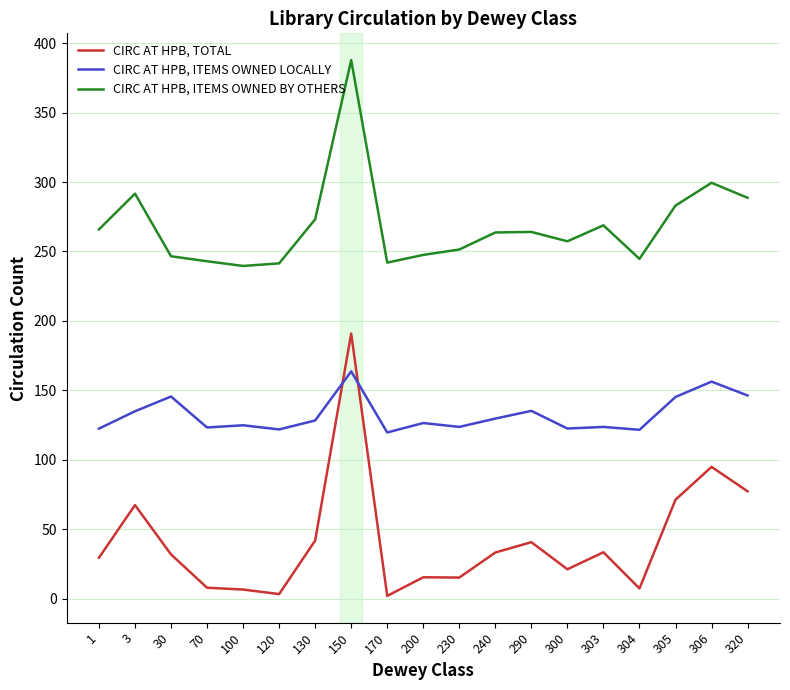

How many values in the CIRC AT HPB, ITEMS OWNED LOCALLY series exceed 126?

10